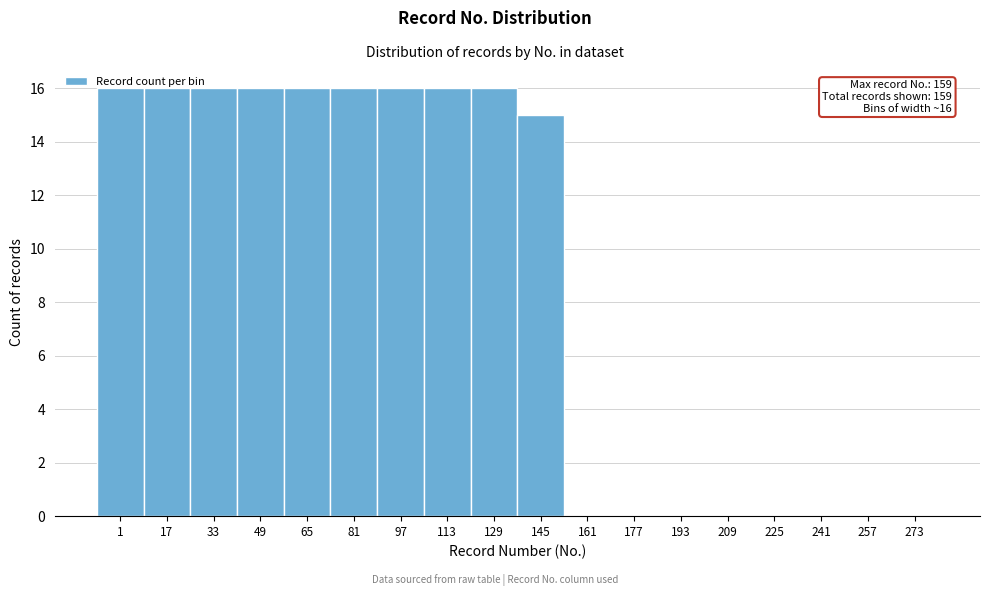

Is it true that the value at 1 is 16?

True